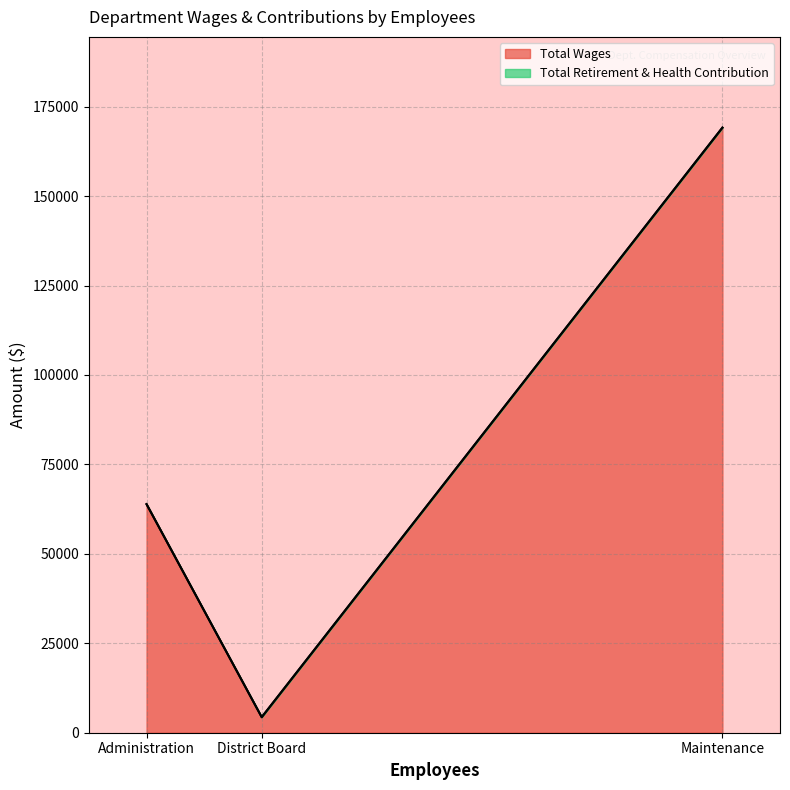

Read the Total Wages value at Administration, to the nearest 50.

63900